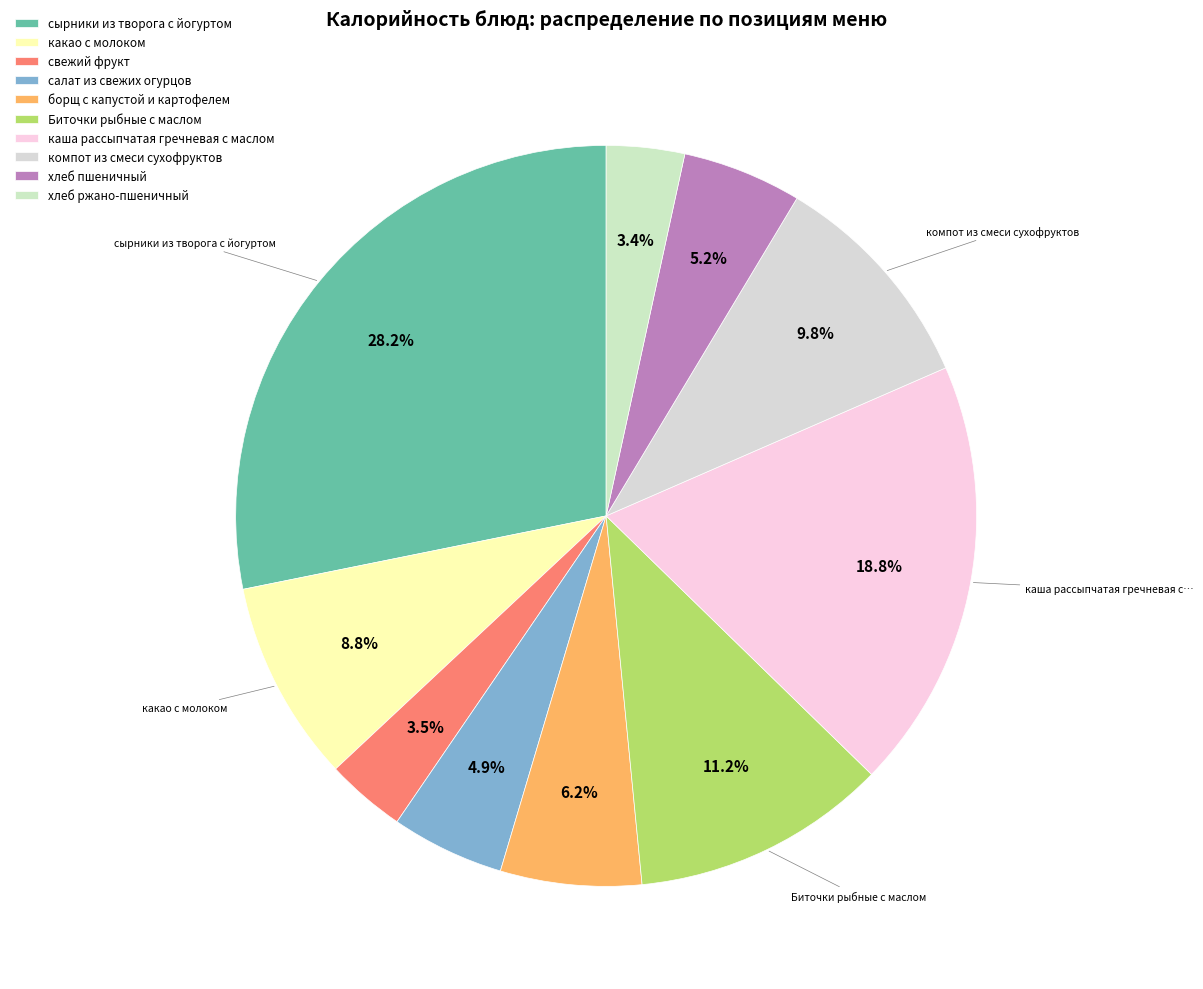

How many slices are in this pie chart?

10